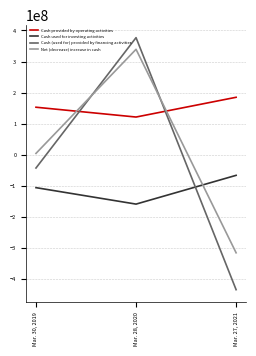

Which series has the largest total across all categories?

Cash provided by operating activities